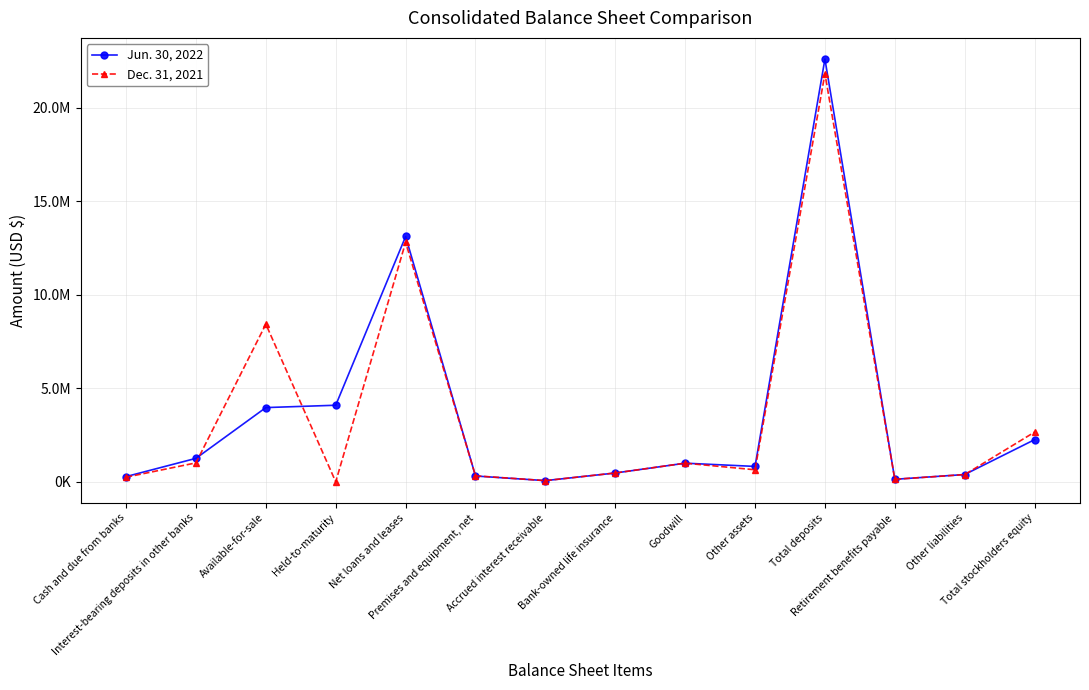

What are all the series names shown in the legend?

Jun. 30, 2022, Dec. 31, 2021